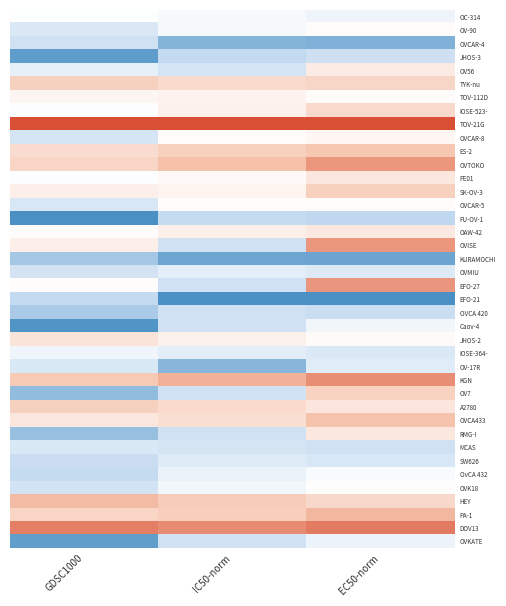

Which category has the lowest value across all series?

GDSC1000